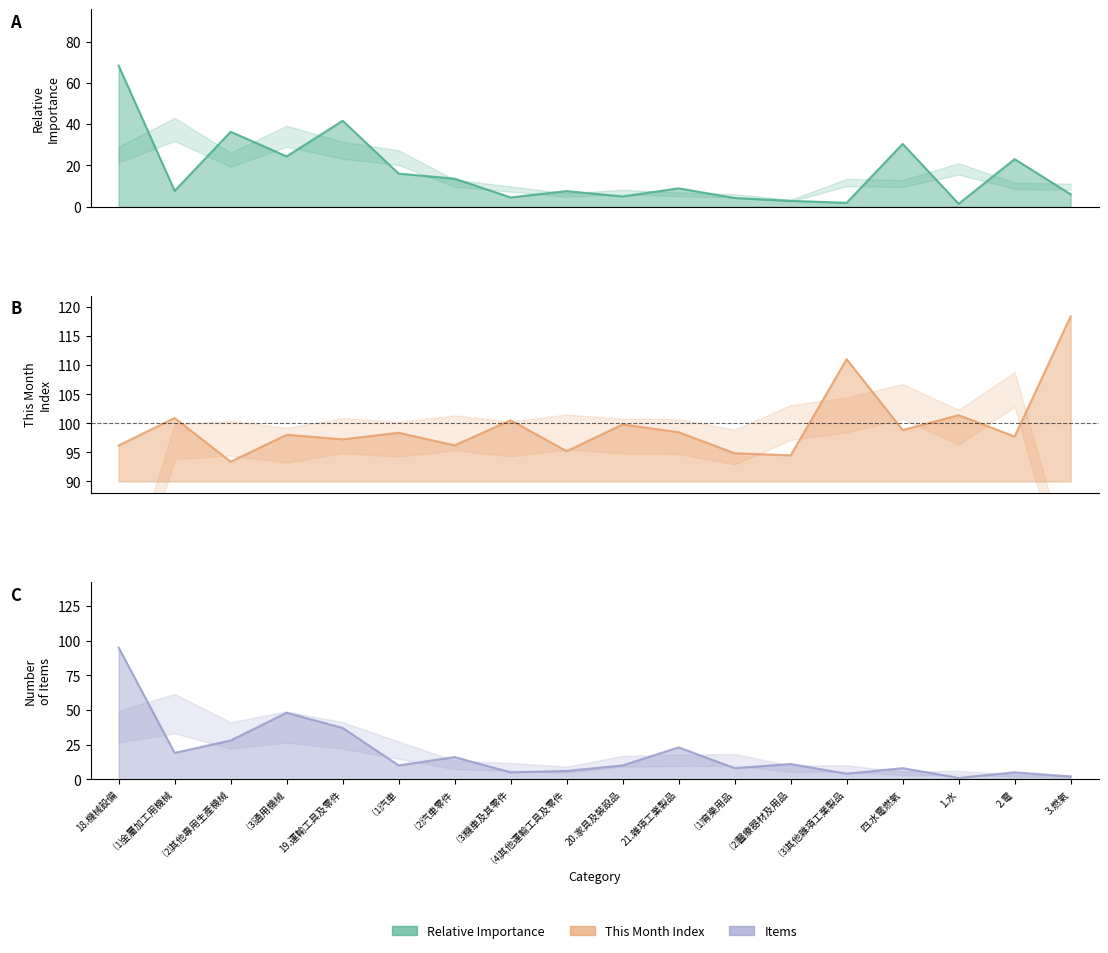

In This Month Index, how many points are lower than both neighbors (excluding endpoints)?

7